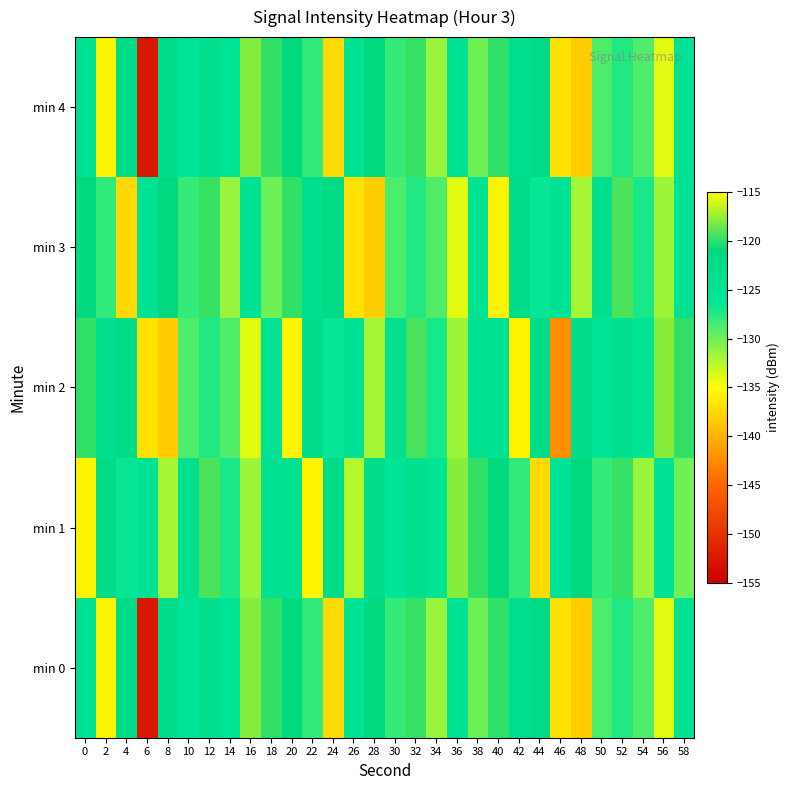

Reading left to right, what are all the values shown in this chart?

min 0: 0=-125.1	2=-135.8	4=-122.7	6=-152.4	8=-123.4	10=-125.8	12=-124.2	14=-125.7	16=-117.9	18=-119.9	20=-121.3	22=-127.8	24=-137.4	26=-125.2	28=-121.4	30=-128.1	32=-119.8	34=-131.5	36=-125.2	38=-130.1	40=-119.9	42=-123.9	44=-122.4	46=-137.0	48=-138.2	50=-128.9	52=-127.4	54=-128.9	56=-134.0	58=-125.2
min 1: 0=-135.8	2=-123.1	4=-126.4	6=-125.4	8=-132.0	10=-124.3	12=-119.2	14=-127.1	16=-131.6	18=-124.9	20=-125.1	22=-135.8	24=-122.7	26=-132.4	28=-123.4	30=-125.8	32=-124.2	34=-125.7	36=-117.9	38=-119.9	40=-121.3	42=-127.8	44=-137.4	46=-125.2	48=-121.4	50=-128.1	52=-119.8	54=-131.5	56=-125.2	58=-130.1
min 2: 0=-119.9	2=-123.9	4=-122.4	6=-137.0	8=-138.2	10=-128.9	12=-127.4	14=-128.9	16=-134.0	18=-125.2	20=-135.8	22=-123.1	24=-126.4	26=-125.4	28=-132.0	30=-124.3	32=-119.2	34=-127.1	36=-131.6	38=-124.9	40=-125.1	42=-135.8	44=-122.7	46=-142.4	48=-123.4	50=-125.8	52=-124.2	54=-125.7	56=-117.9	58=-119.9
min 3: 0=-121.3	2=-127.8	4=-137.4	6=-125.2	8=-121.4	10=-128.1	12=-119.8	14=-131.5	16=-125.2	18=-130.1	20=-119.9	22=-123.9	24=-122.4	26=-137.0	28=-138.2	30=-128.9	32=-127.4	34=-128.9	36=-134.0	38=-125.2	40=-135.8	42=-123.1	44=-126.4	46=-125.4	48=-132.0	50=-124.3	52=-119.2	54=-127.1	56=-131.6	58=-124.9
min 4: 0=-125.1	2=-135.8	4=-122.7	6=-152.4	8=-123.4	10=-125.8	12=-124.2	14=-125.7	16=-117.9	18=-119.9	20=-121.3	22=-127.8	24=-137.4	26=-125.2	28=-121.4	30=-128.1	32=-119.8	34=-131.5	36=-125.2	38=-130.1	40=-119.9	42=-123.9	44=-122.4	46=-137.0	48=-138.2	50=-128.9	52=-127.4	54=-128.9	56=-134.0	58=-125.2